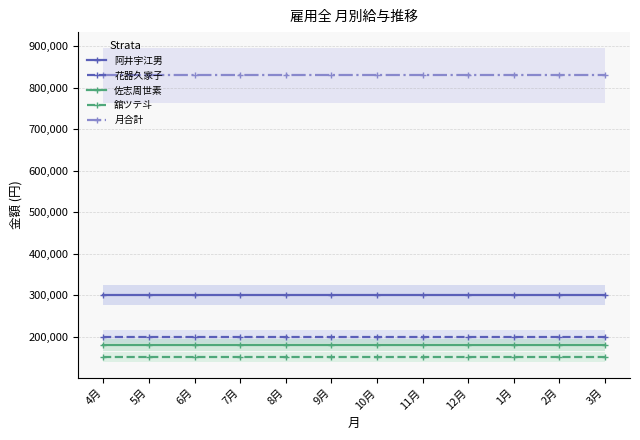

What is the average value of the 月合計 series?

830000